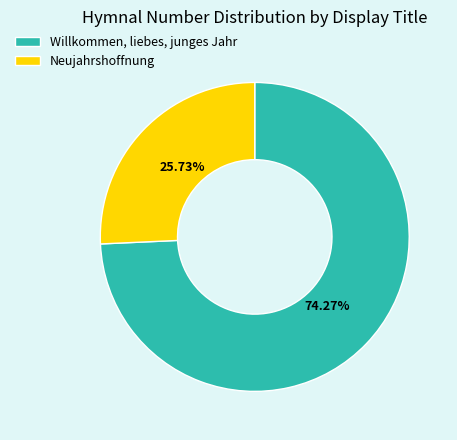

Do Neujahrshoffnung and Willkommen, liebes, junges Jahr together represent more than half of the pie?

Yes